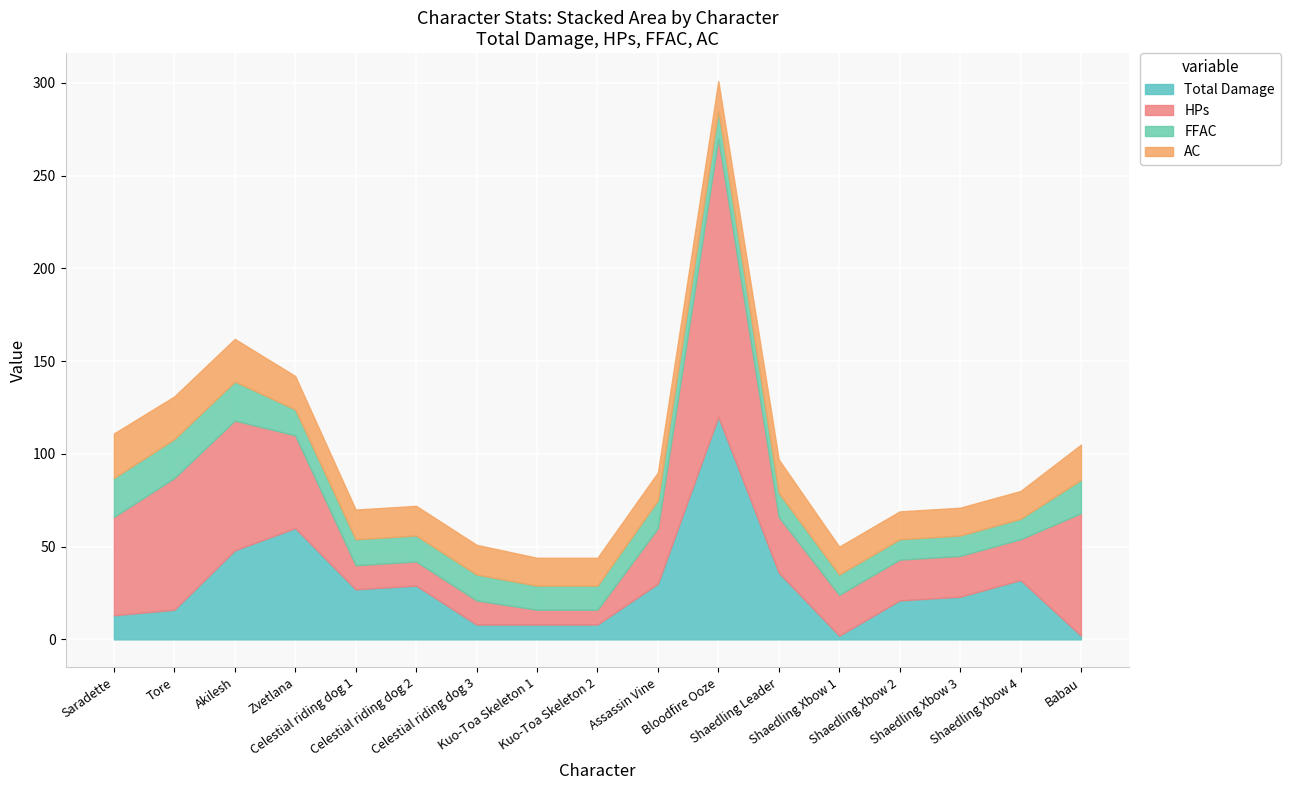

What is the value of the AC point at the 5th from the left?

16